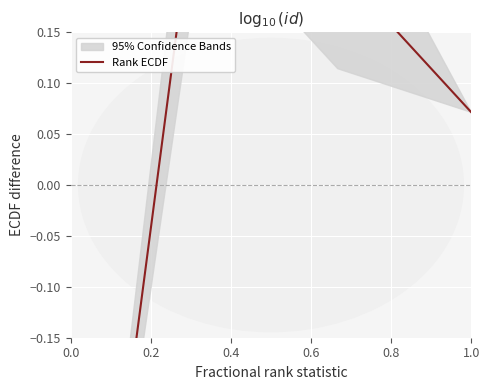

What is the sum of the values at 0.2 and 0.6?

0.4